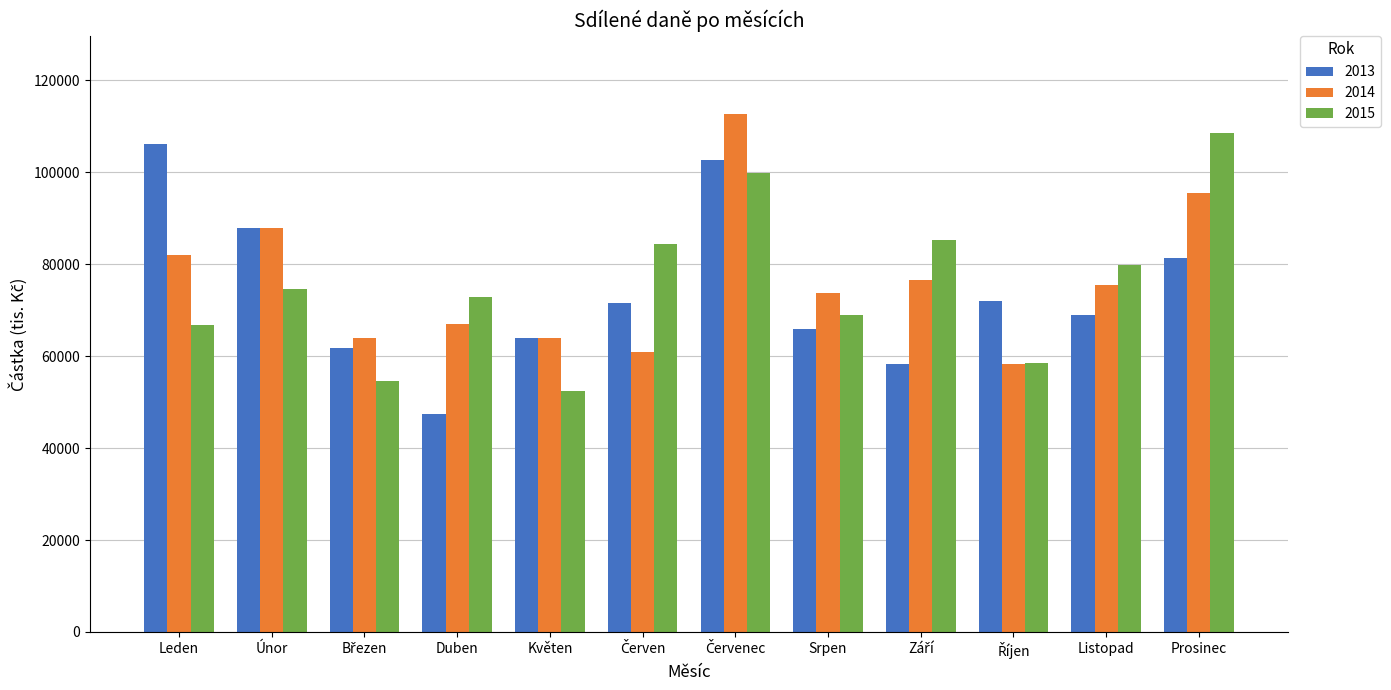

What is the highest value of the 2015 series?

108574.5